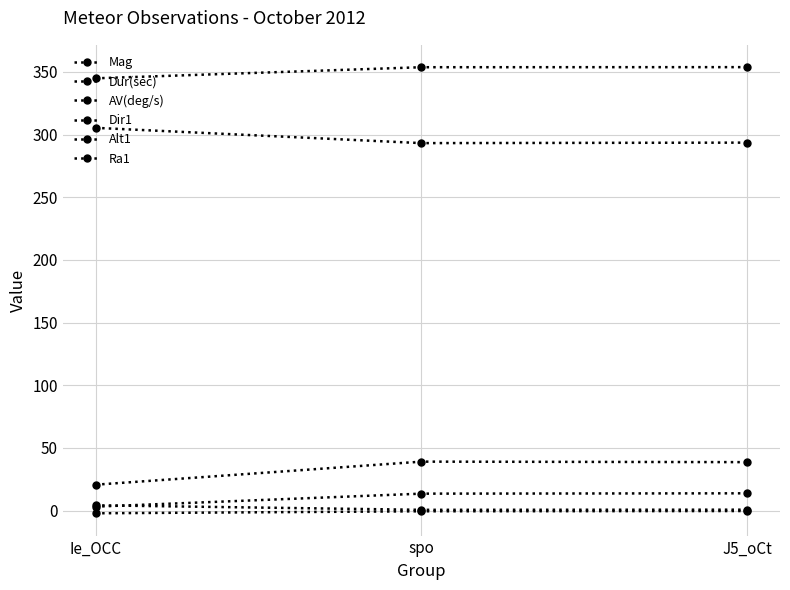

Does the chart have visible grid lines?

Yes